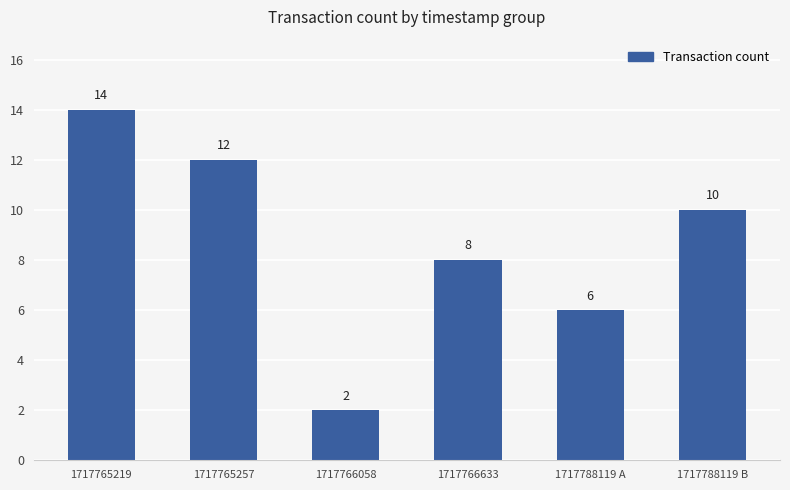

Is it true that the value at 1717765219 is 9?

False